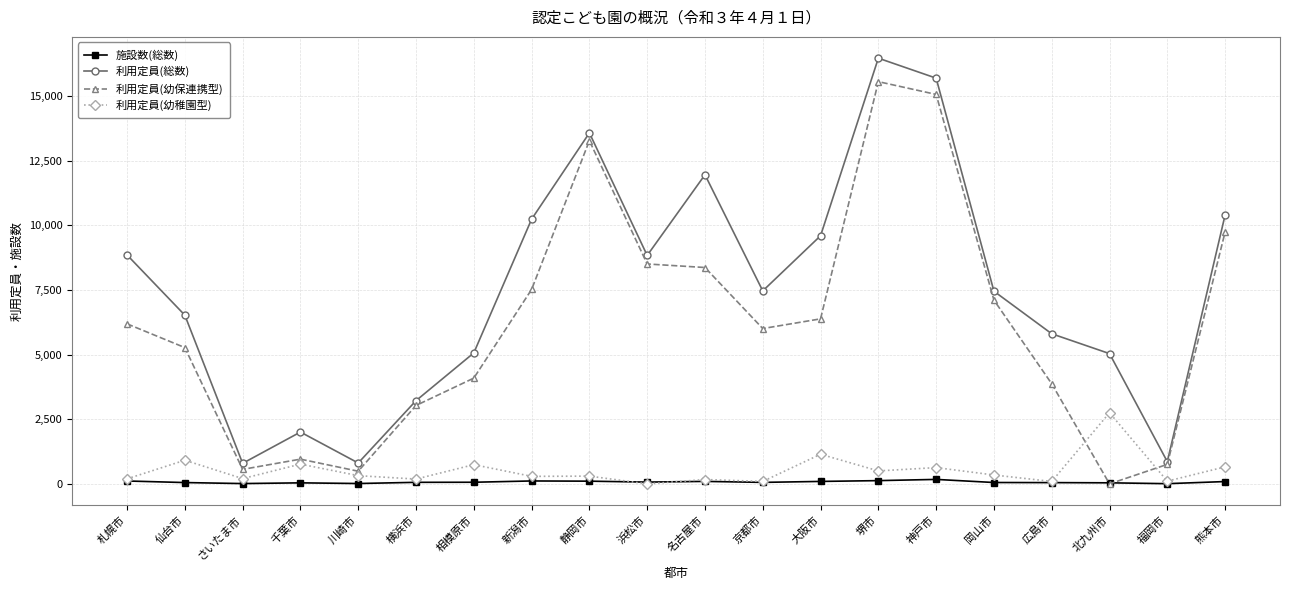

What is the label of the 3rd point from the right?

北九州市